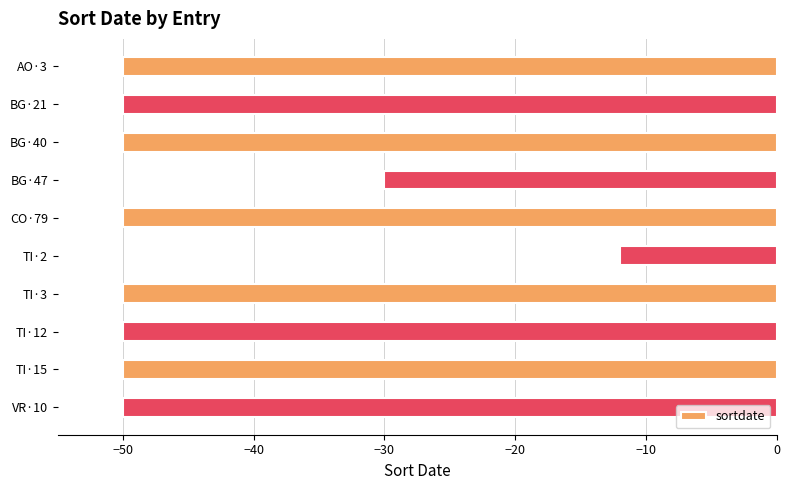

Reading top to bottom, extract all data points from this chart.

-50	-50	-50	-30	-50	-12	-50	-50	-50	-50